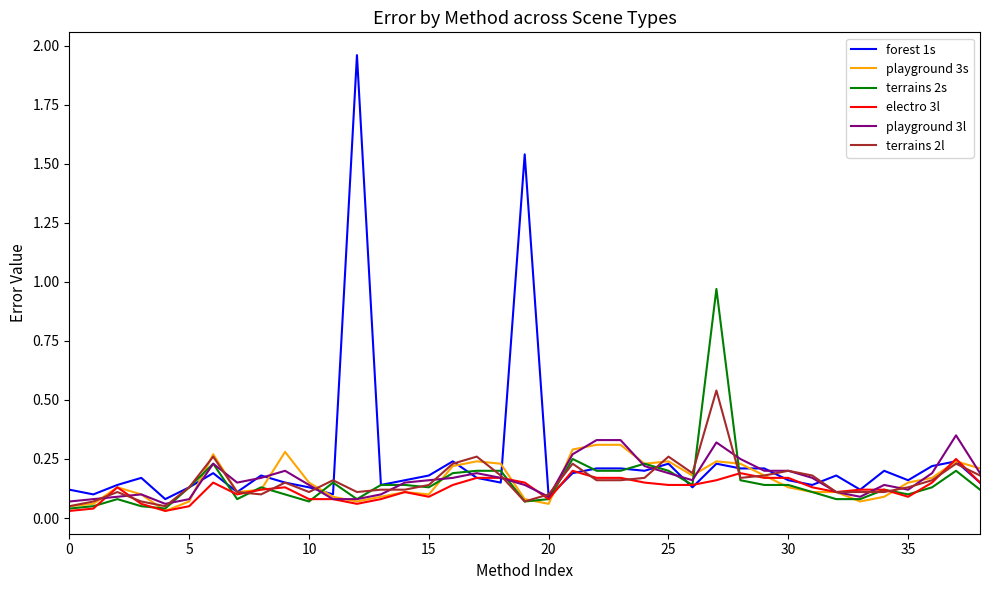

Which series has the widest spread of values?

forest 1s